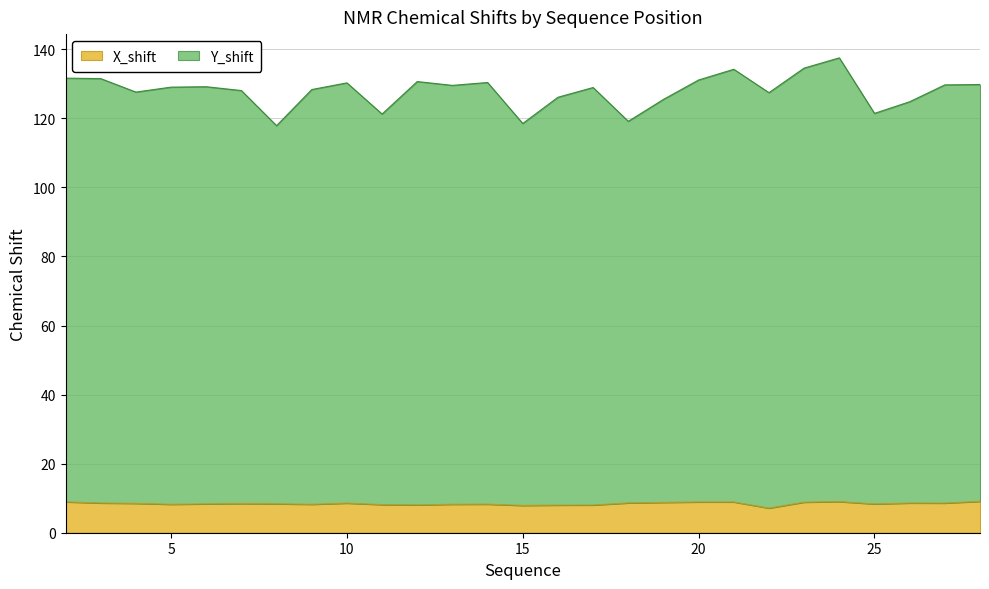

What is the difference between the X_shift values at 12 and 8?

0.3